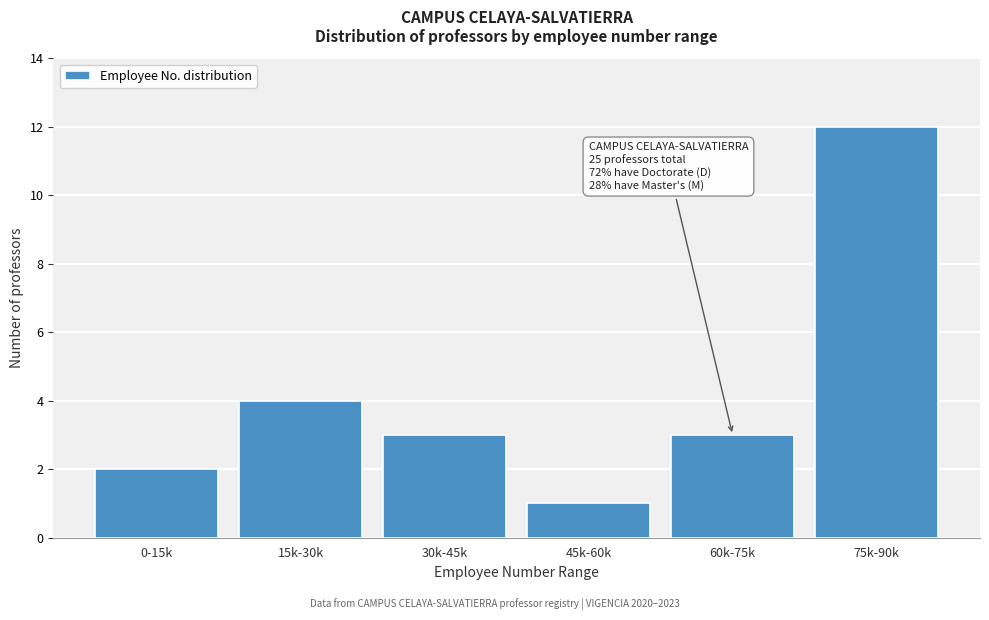

Reading right to left, list all the values displayed in this chart.

12	3	1	3	4	2